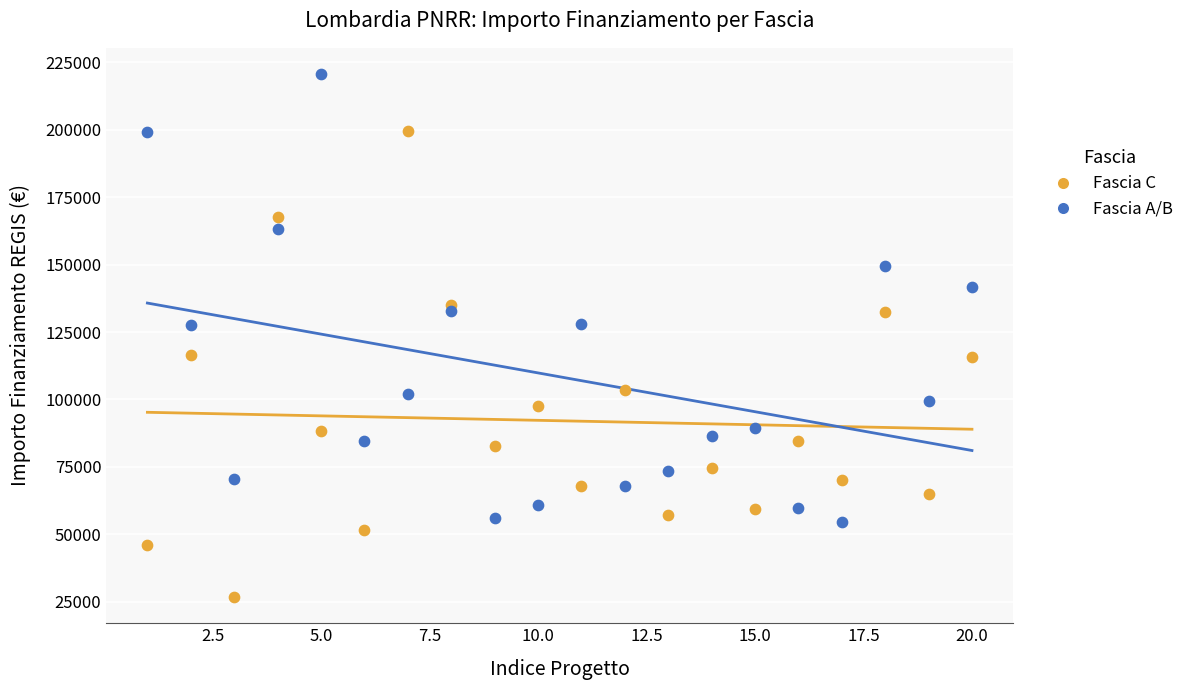

Which series contains the highest Y value?

Fascia A/B